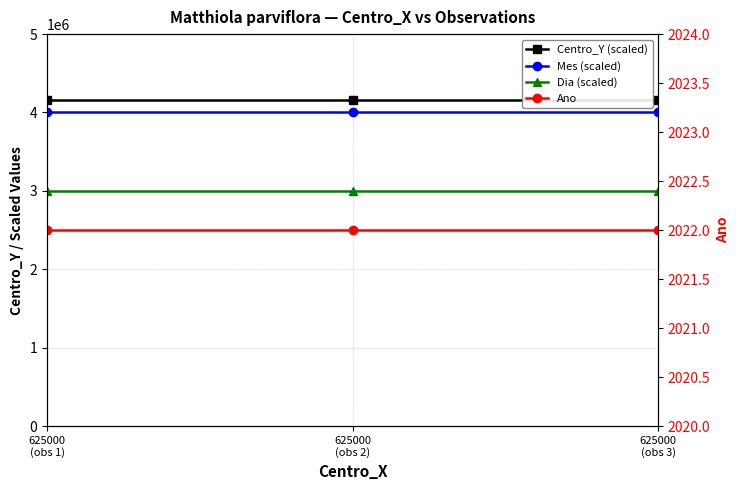

Which category has the lowest value in the Centro_Y (scaled) series?

625000
(obs 1)